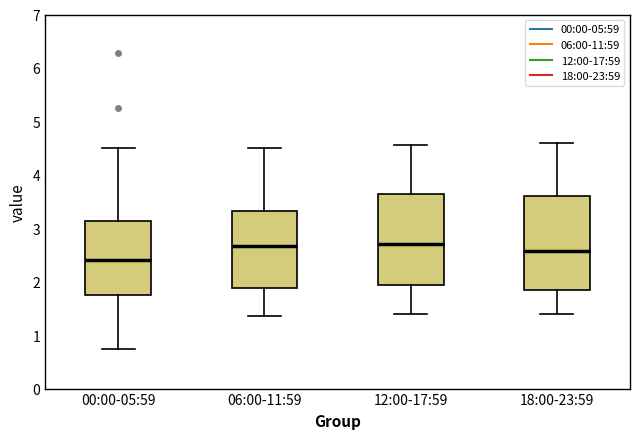

Where does the median line of the box for 18:00-23:59 sit on the y-axis? The values are not printed on the chart, so give them approximately, as read against the axis.

2.6